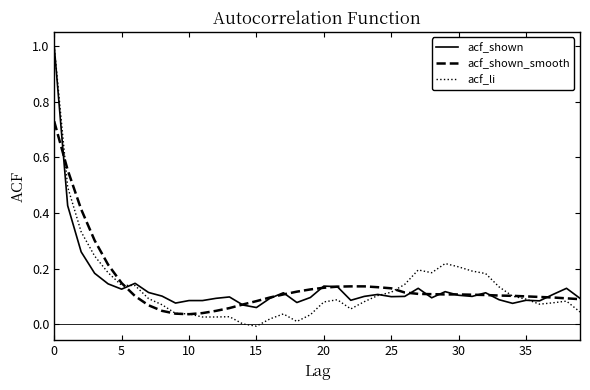

What is the maximum value shown in the chart?

1.0